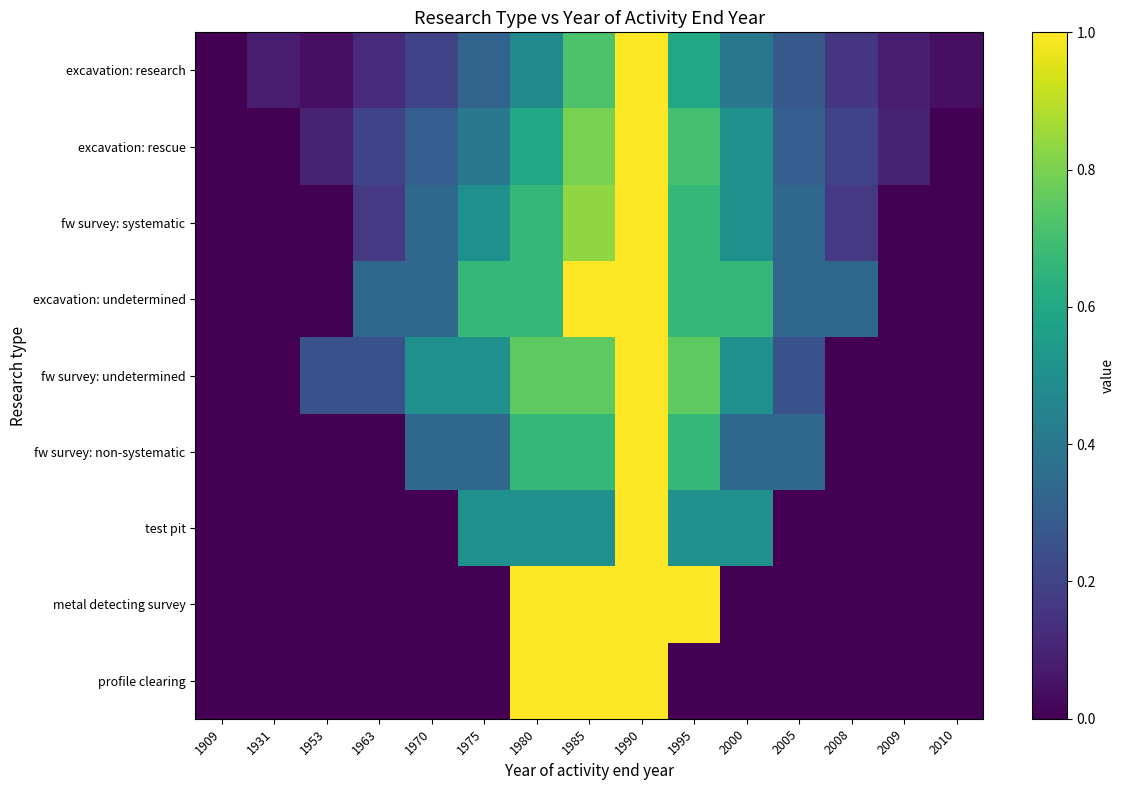

Which series has the largest total across all categories?

excavation: undetermined